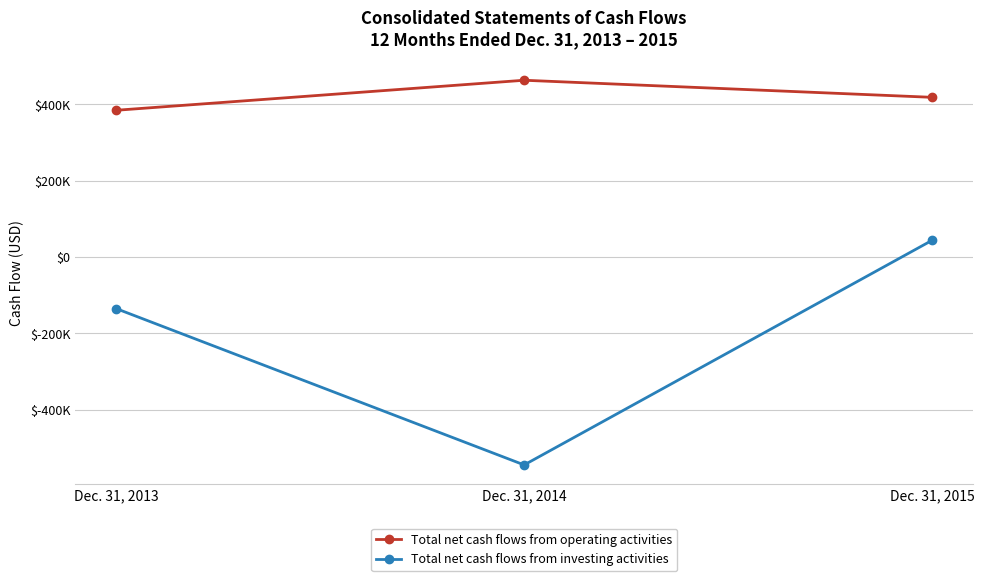

What is the sum of all Total net cash flows from investing activities values?

-637032